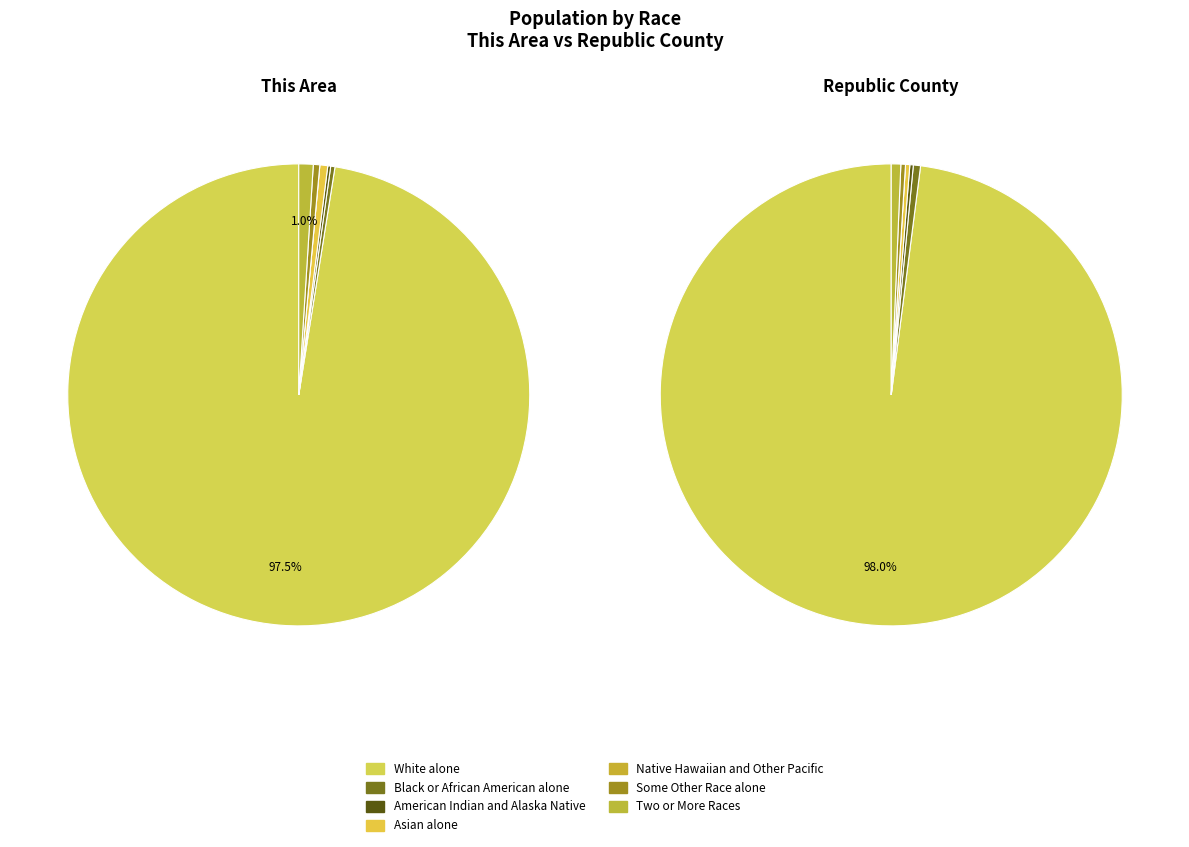

What is the total percentage of Black or African American alone and Some Other Race alone?

0.8%